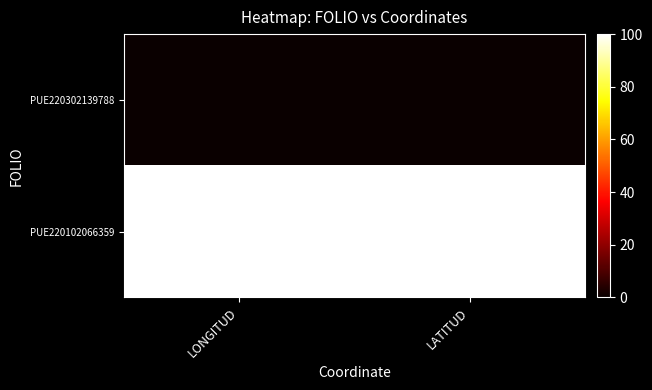

Which series has the largest range (max minus min)?

PUE220302139788